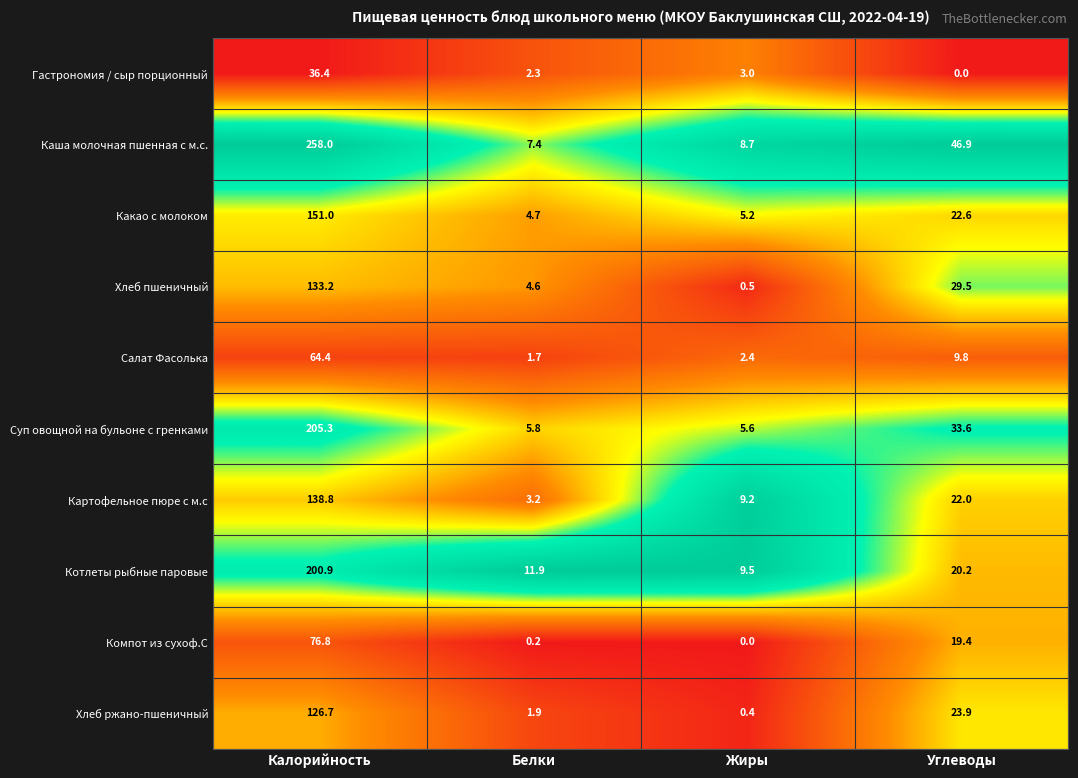

Which label corresponds to the largest value in the chart?

Калорийность